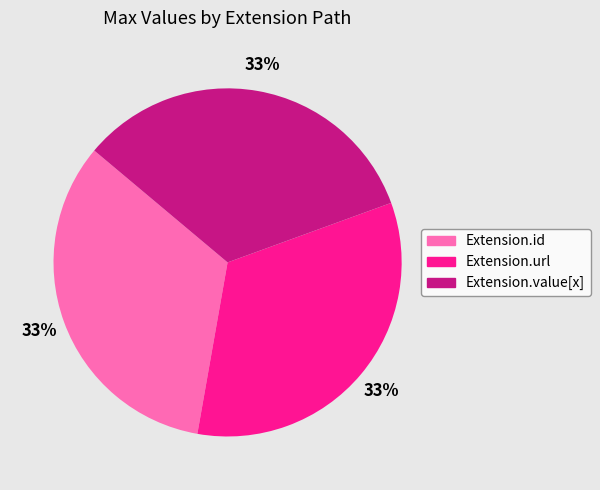

Is Extension.id the majority of the pie?

No